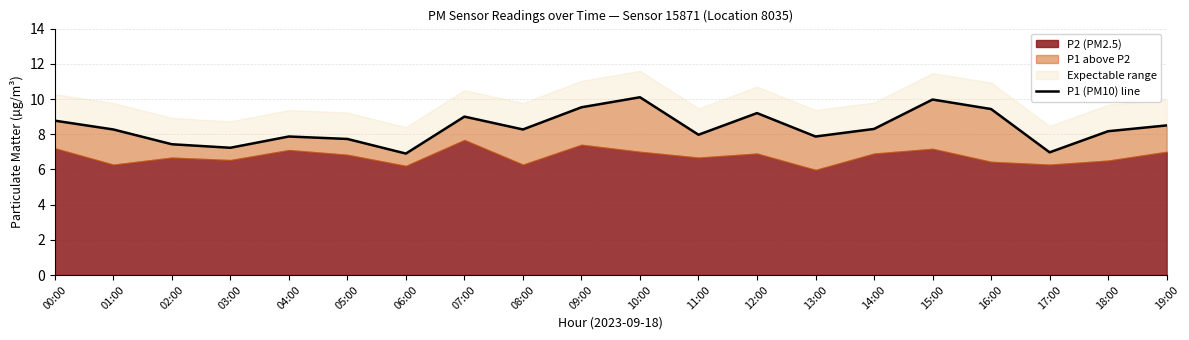

How many lines are shown in the chart?

1